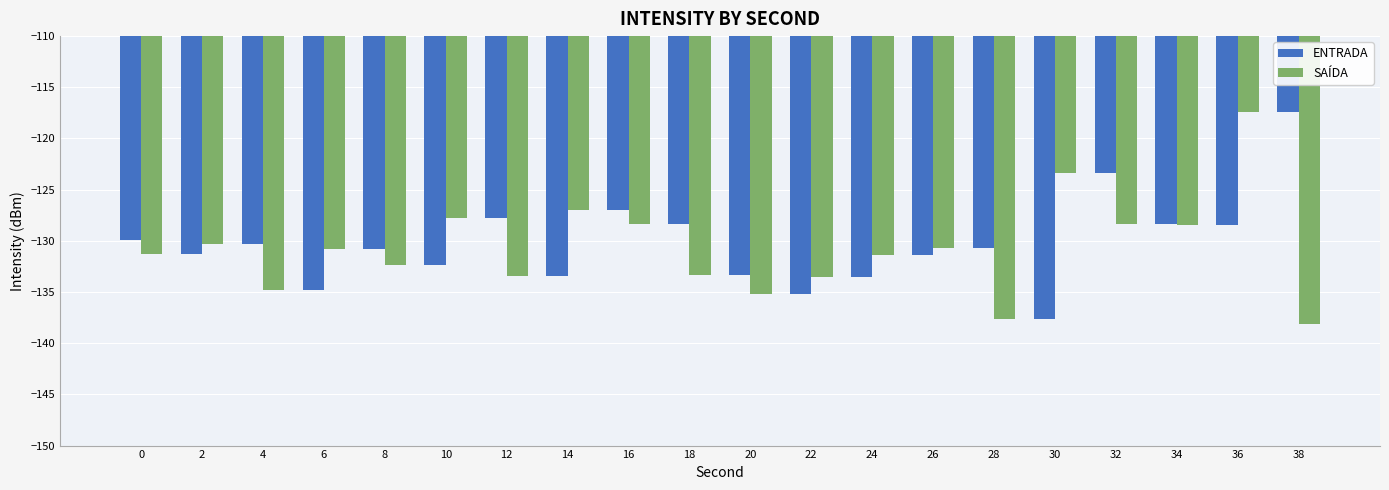

At 6, list the series in order from largest to smallest.

SAÍDA, ENTRADA